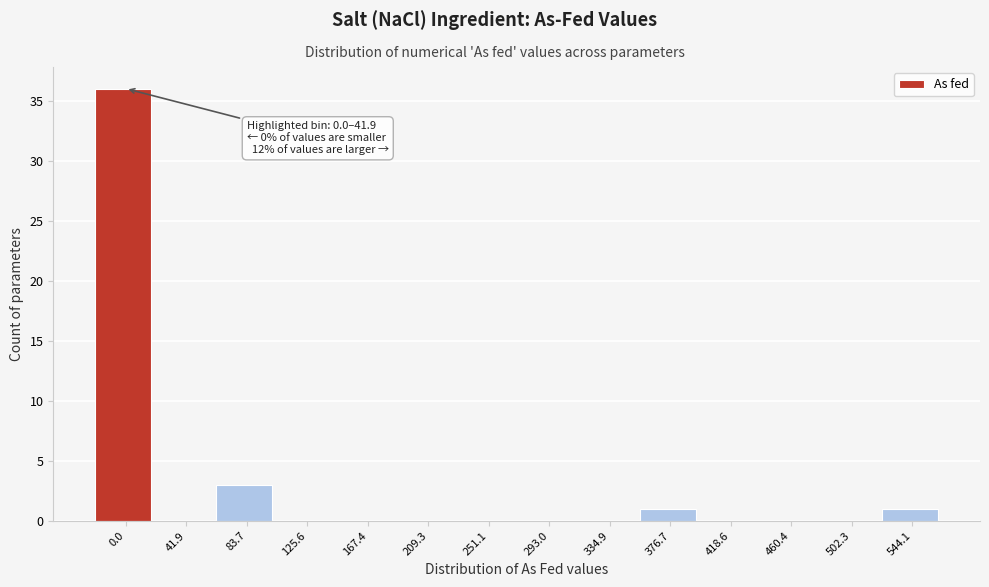

Reading left to right, transcribe all the data shown in this chart.

0.0=36	41.9=0	83.7=3	125.6=0	167.4=0	209.3=0	251.1=0	293.0=0	334.9=0	376.7=1	418.6=0	460.4=0	502.3=0	544.1=1